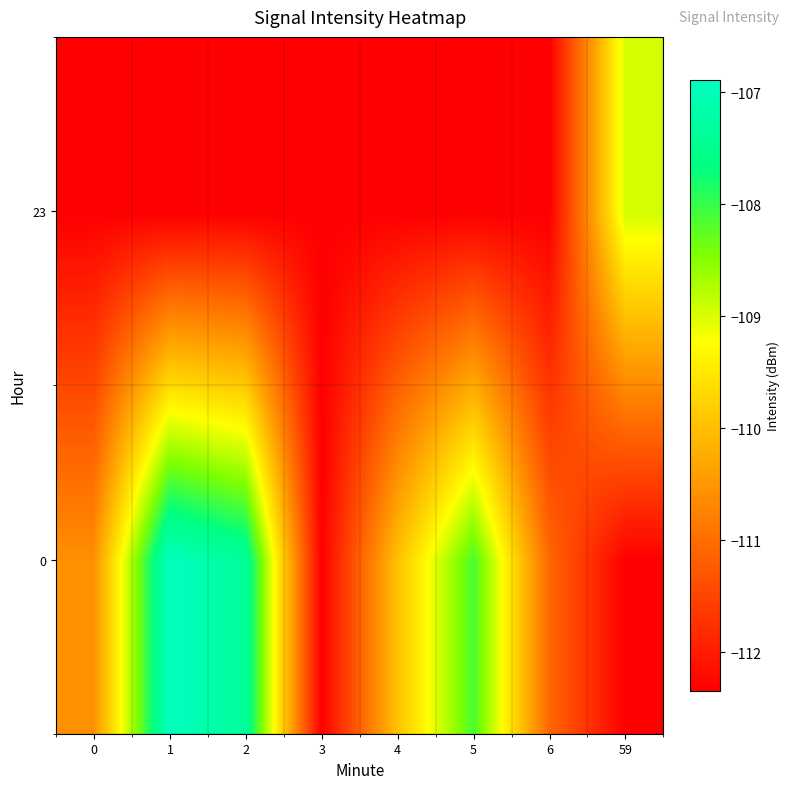

At how many categories does at least one series exceed -111?

6